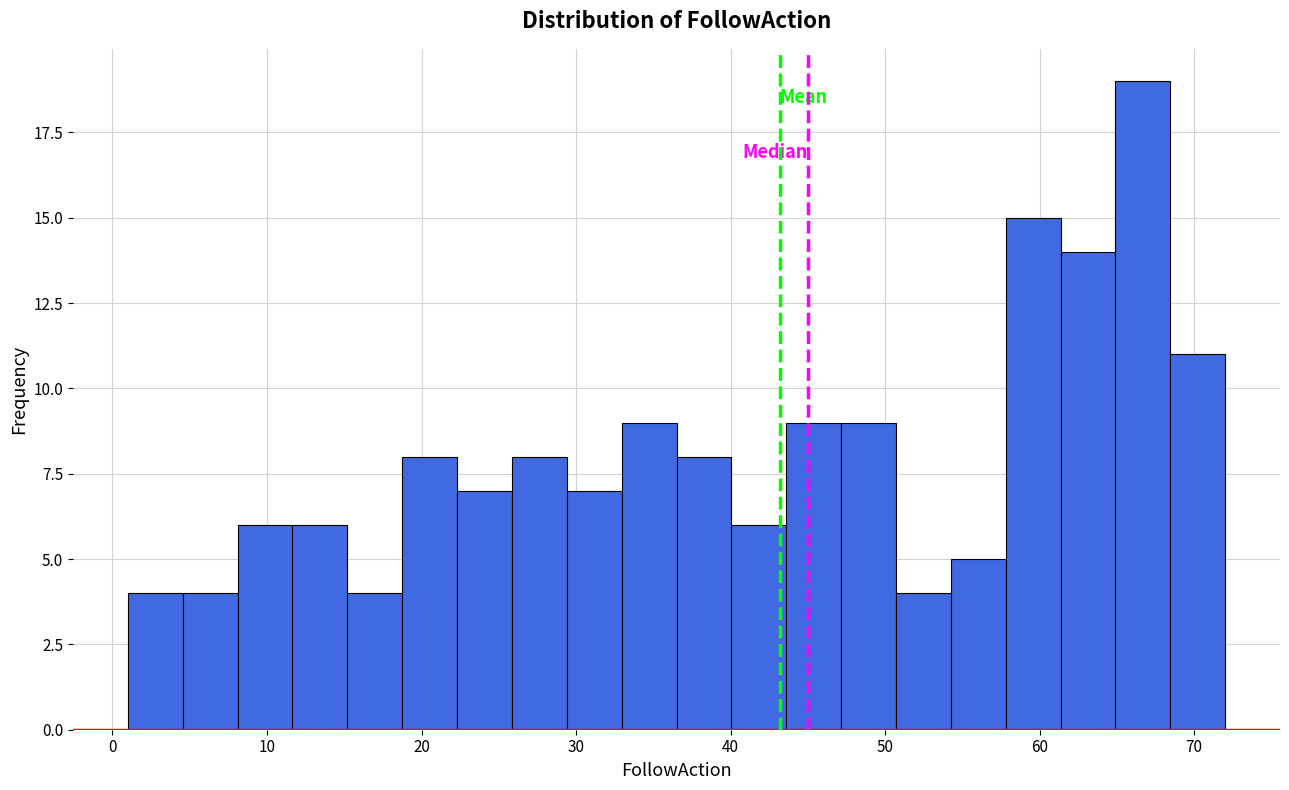

Around what value on the x-axis is the tallest bar? Give the approximate position of its centre, as read against the axis.

67